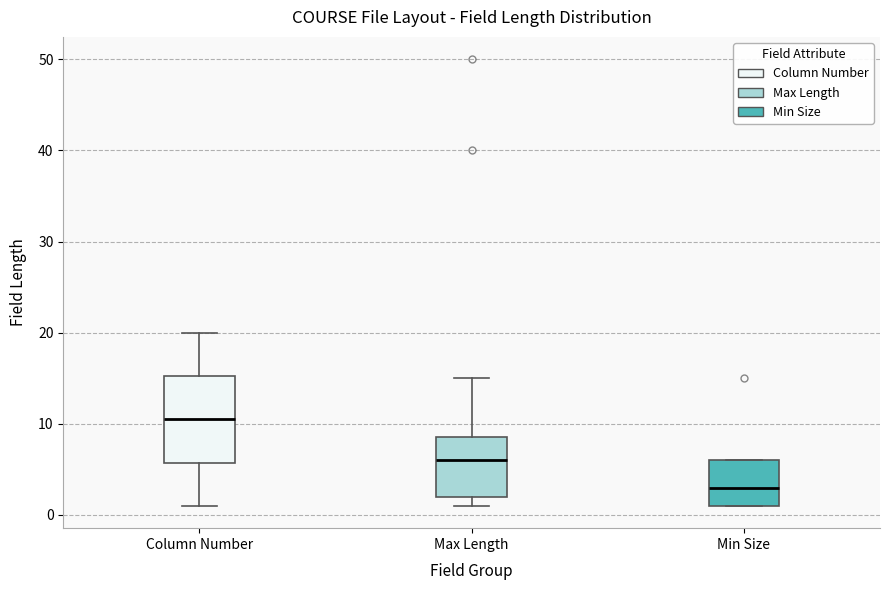

Reading left to right, transcribe this box plot: for each box, give where its median line is, the range the box spans, and where its two whiskers end, as read against the y-axis. The values are not printed on the chart, so give them approximately, as read against the axis.

Column Number: median 11, box 6 to 15, whiskers 1 to 20
Max Length: median 6, box 2 to 9, whiskers 1 to 15
Min Size: median 3, box 1 to 6, whiskers 1 to 6